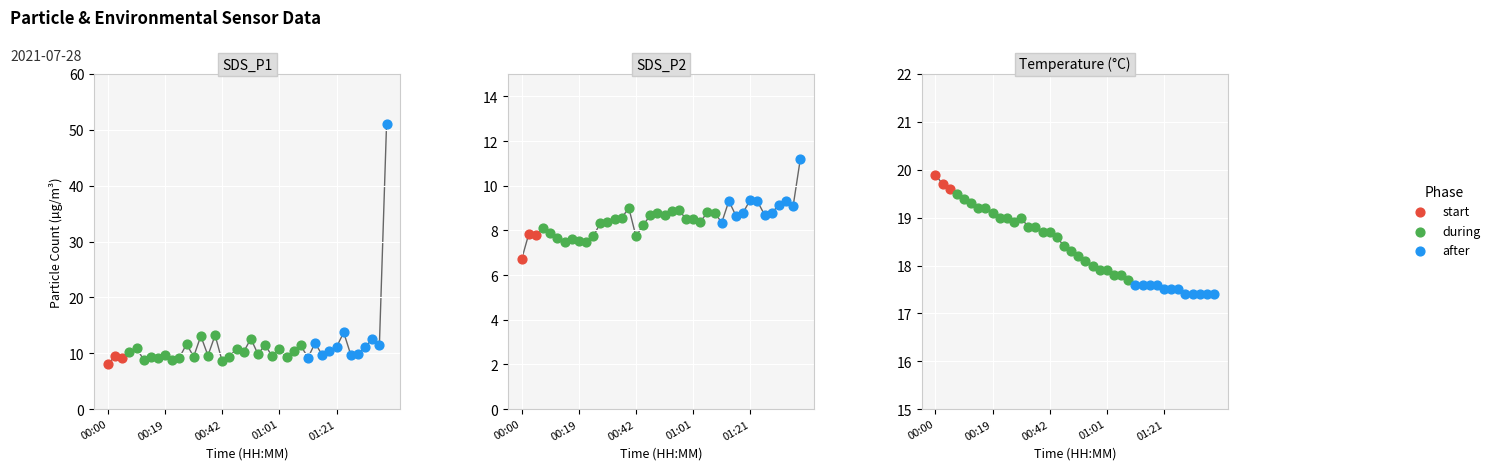

Which series reaches the minimum Y coordinate?

SDS_P2